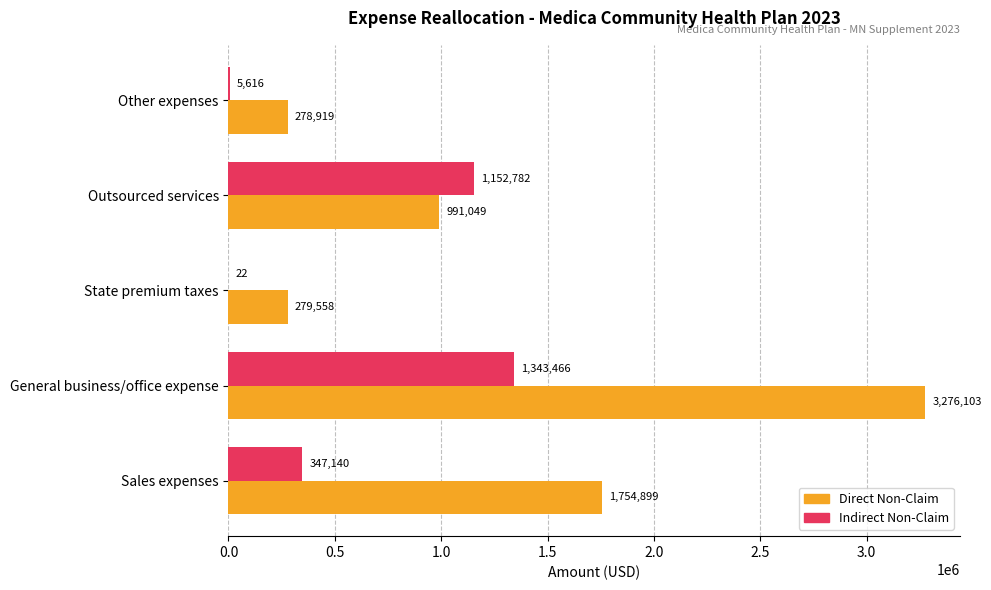

How many data points in Indirect Non-Claim are above 347140?

3